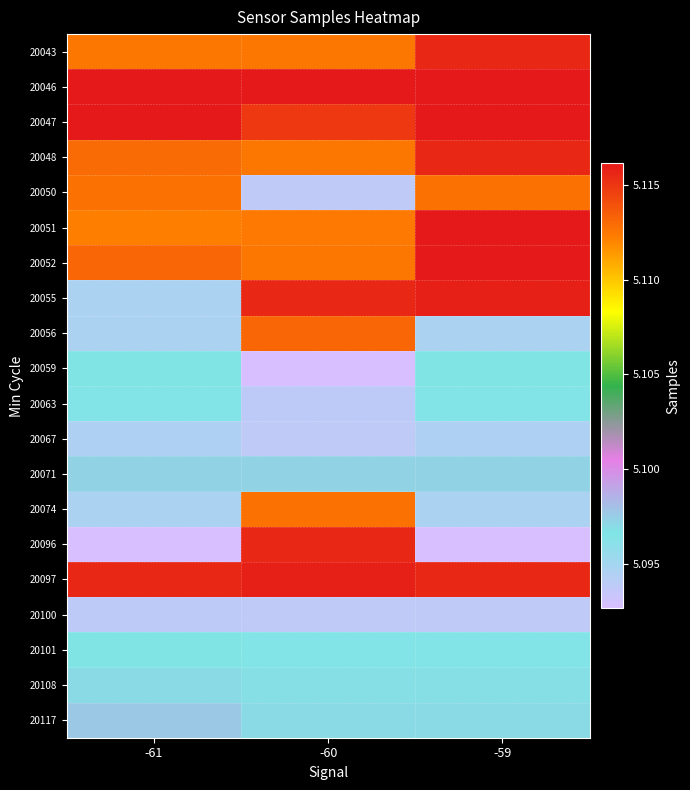

Rank the series by their maximum value, from lowest to highest.

20100, 20067, 20063, 20059, 20101, 20108, 20071, 20117, 20050, 20074, 20056, 20096, 20043, 20048, 20097, 20055, 20047, 20052, 20046, 20051